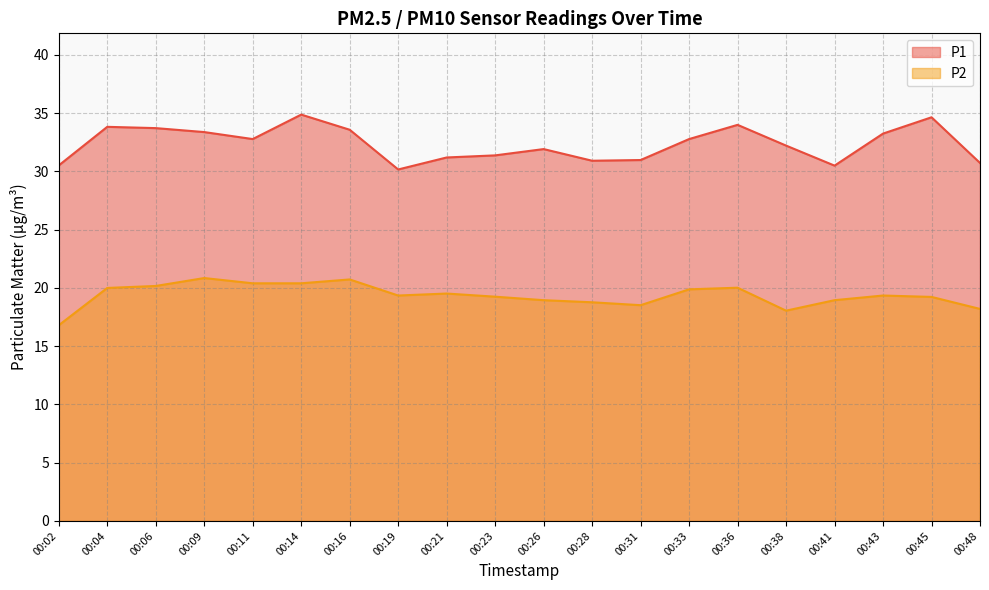

How many lines are shown in the chart?

2